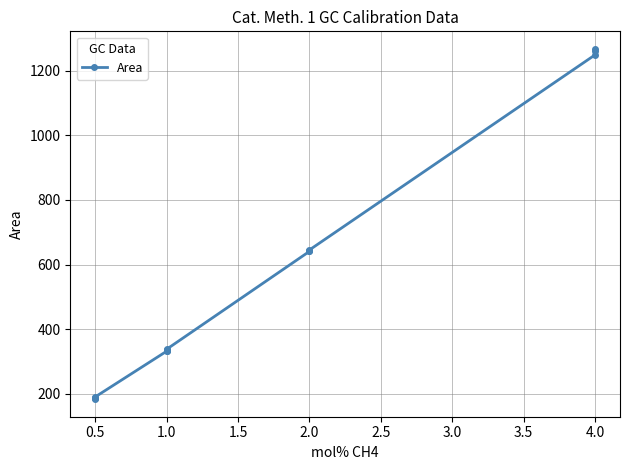

What is the difference between the maximum and minimum values?

1084.1